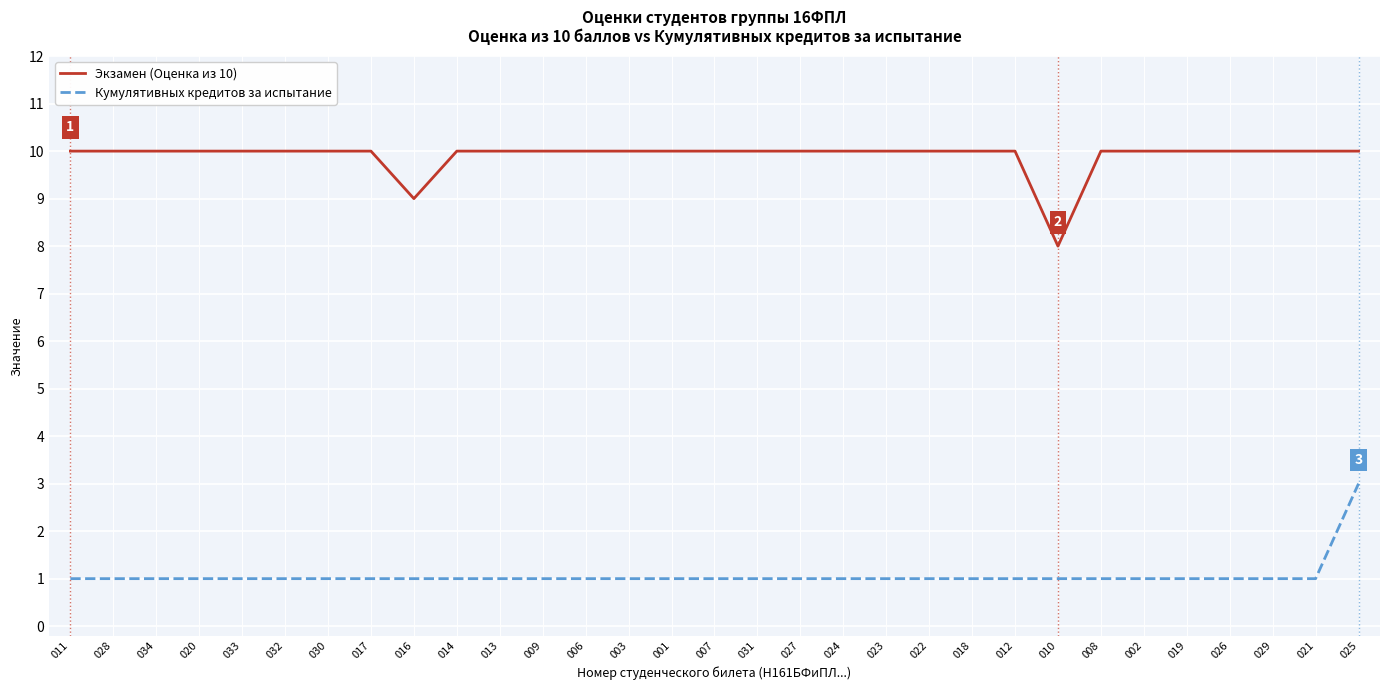

Read the Кумулятивных кредитов за испытание value at 020.

1